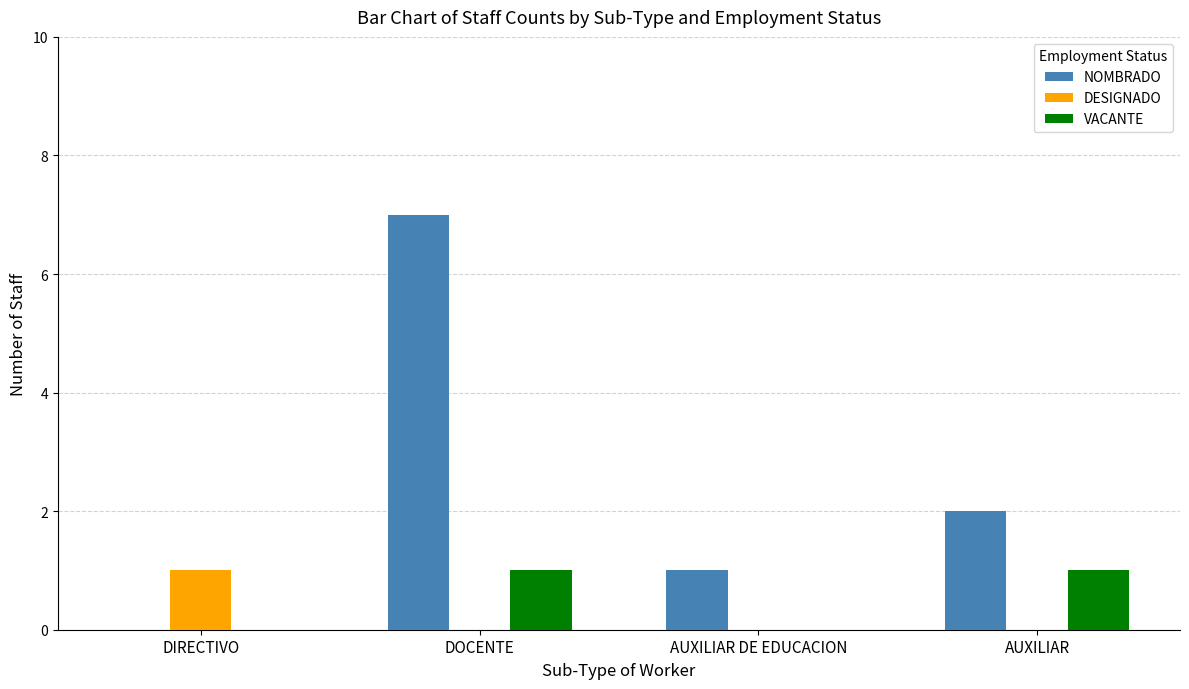

Between DIRECTIVO and DOCENTE, which series saw the biggest shift?

NOMBRADO